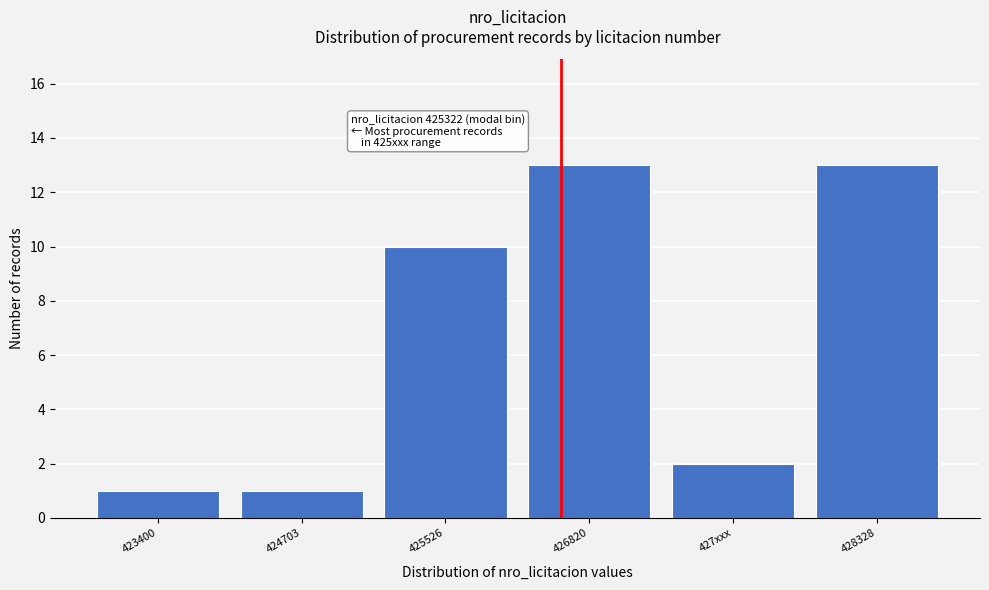

Reading right to left, list all the values displayed in this chart.

13	2	13	10	1	1